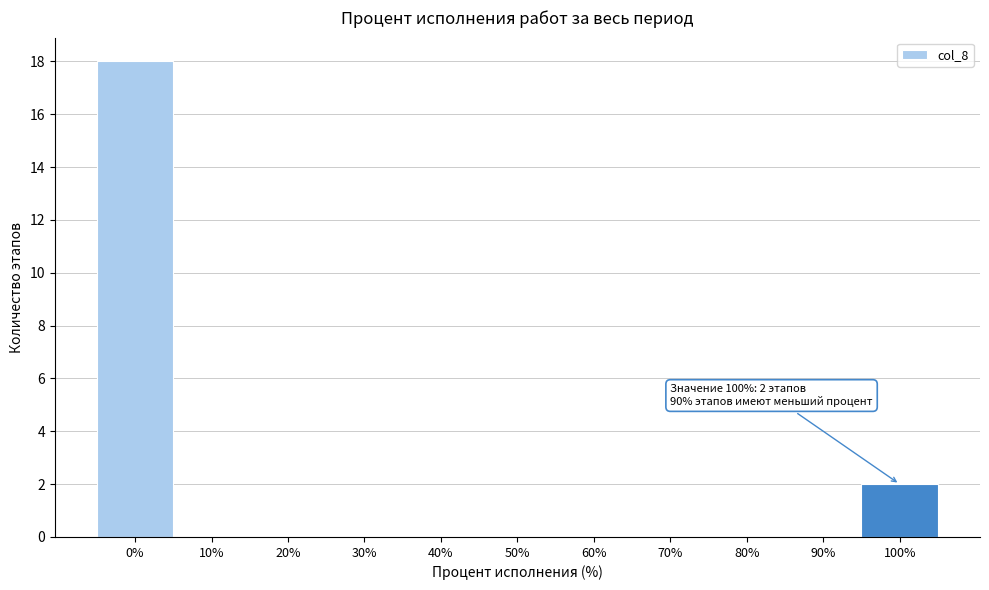

Reading right to left, list all the values displayed in this chart.

100%=2	90%=0	80%=0	70%=0	60%=0	50%=0	40%=0	30%=0	20%=0	10%=0	0%=18